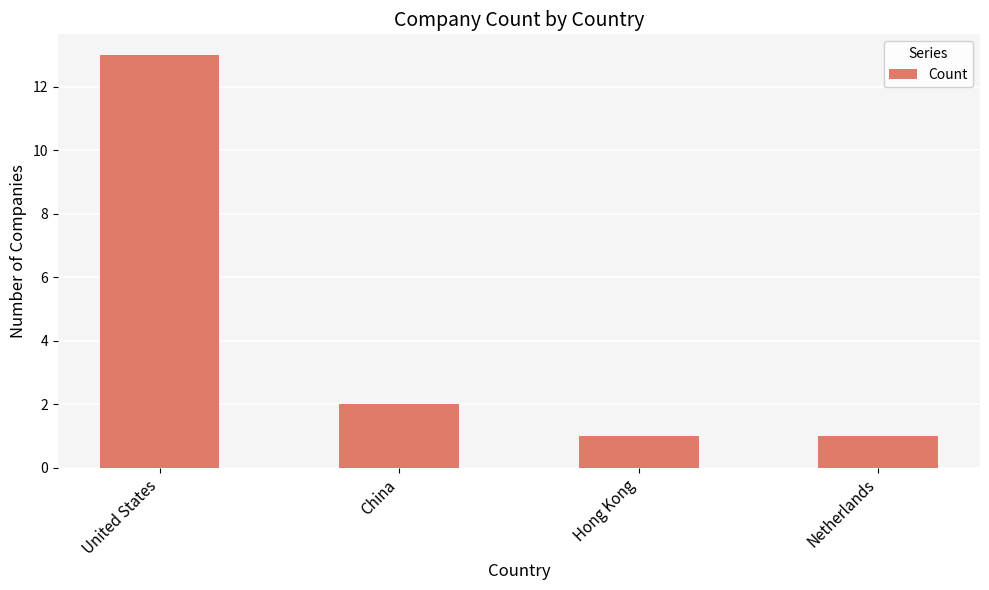

What position from the right is Hong Kong?

2